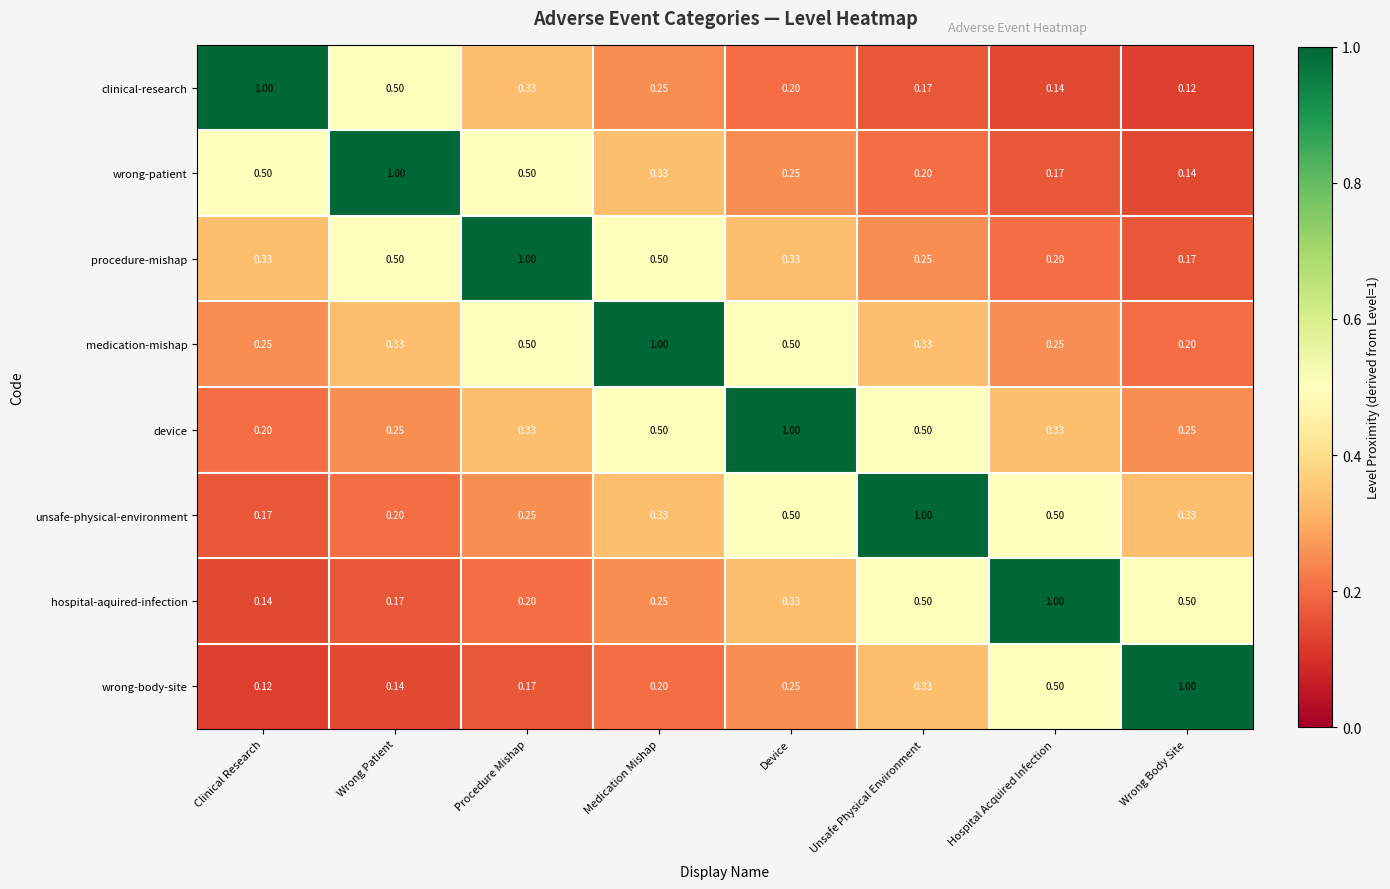

Where is hospital-aquired-infection nearest to the value 0?

Clinical Research